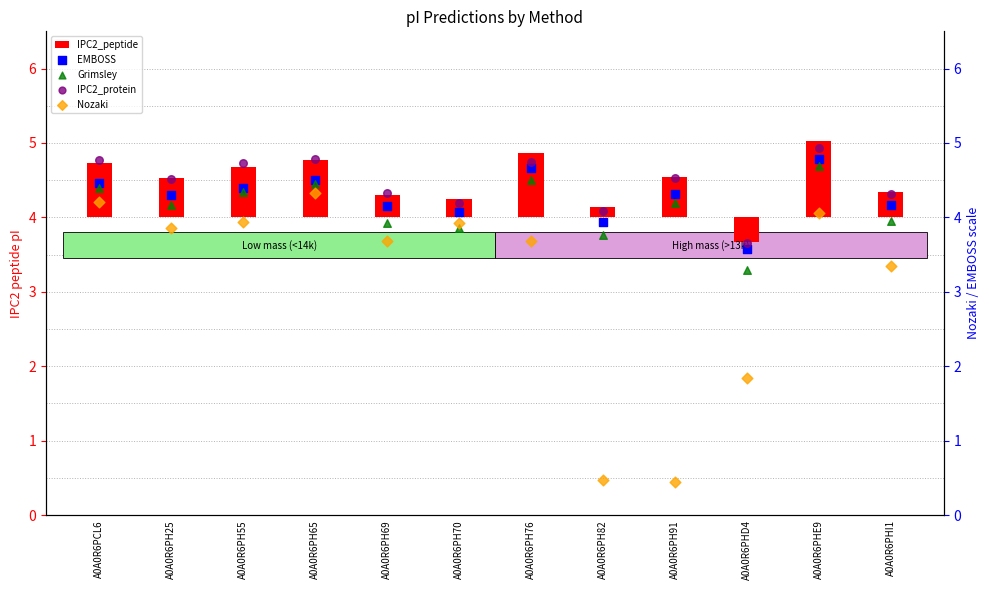

At which category is the sum across all series the highest?

A0A0R6PHE9